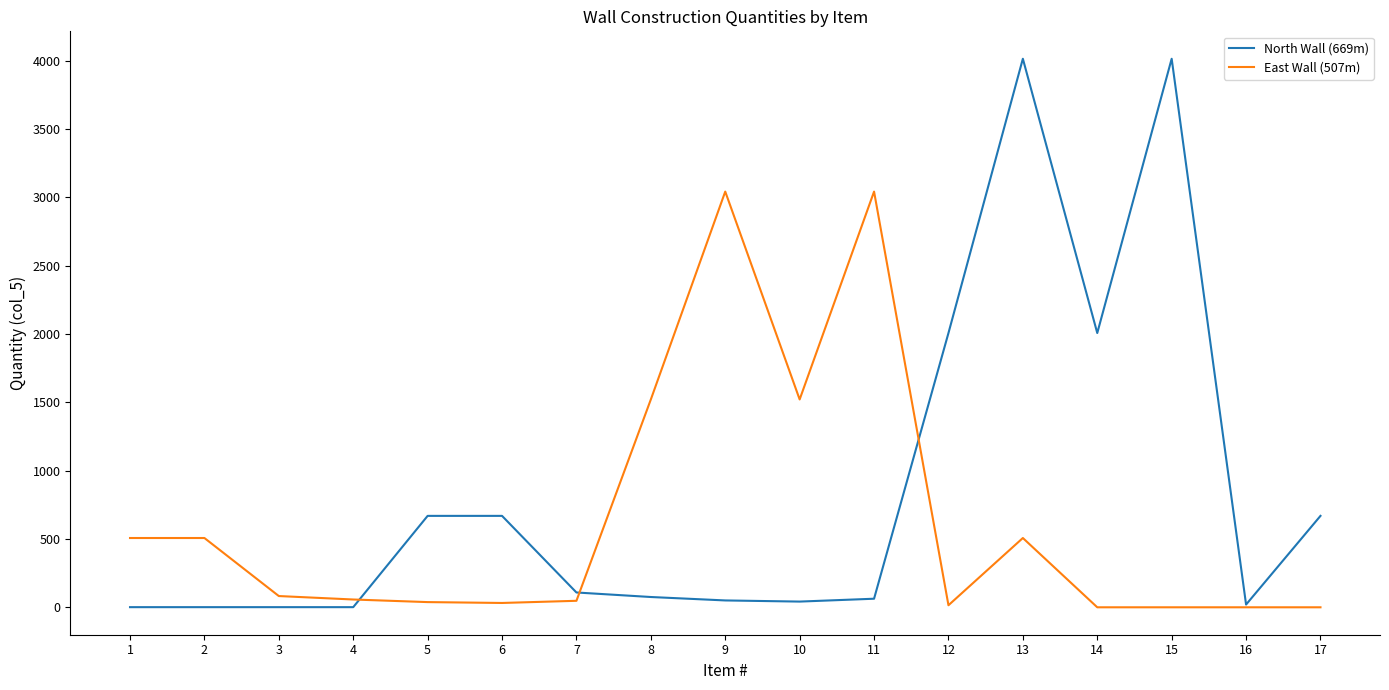

Is the value of East Wall (507m) at 8 greater than the value of North Wall (669m) at 14?

No